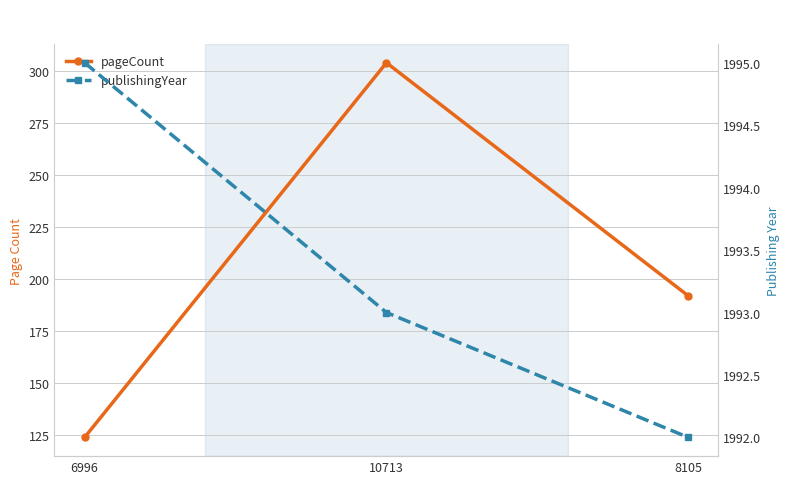

The value of pageCount at 10713 is 508. True or false?

False